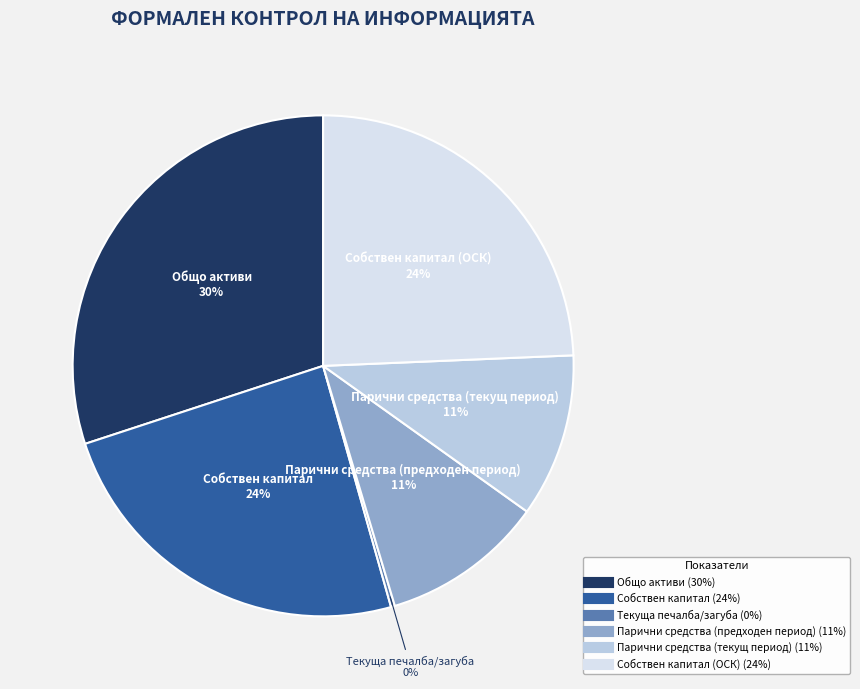

To the nearest percent, what is the average slice percentage?

17%